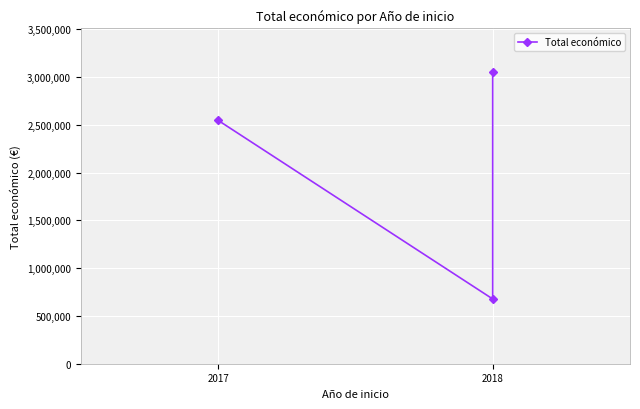

How many values are between 677425 and 3051573?

3